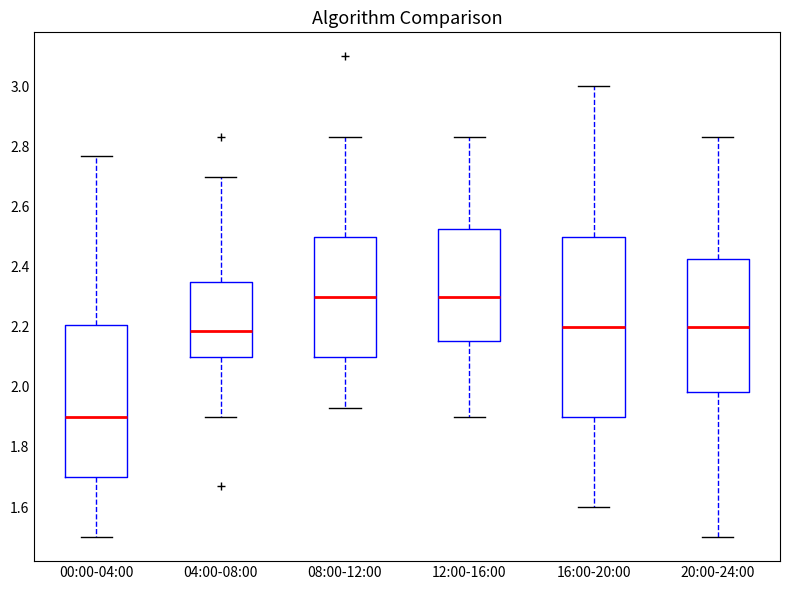

Comparing the boxes themselves (not the whiskers), which one is the tallest?

16:00-20:00